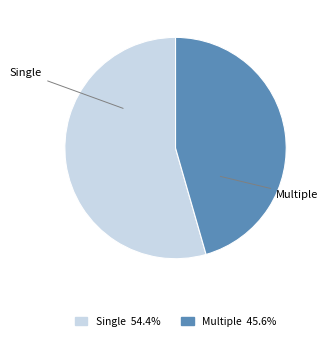

Approximately how many times larger is the value at Multiple 45.6% compared to Single 54.4%?

0.8